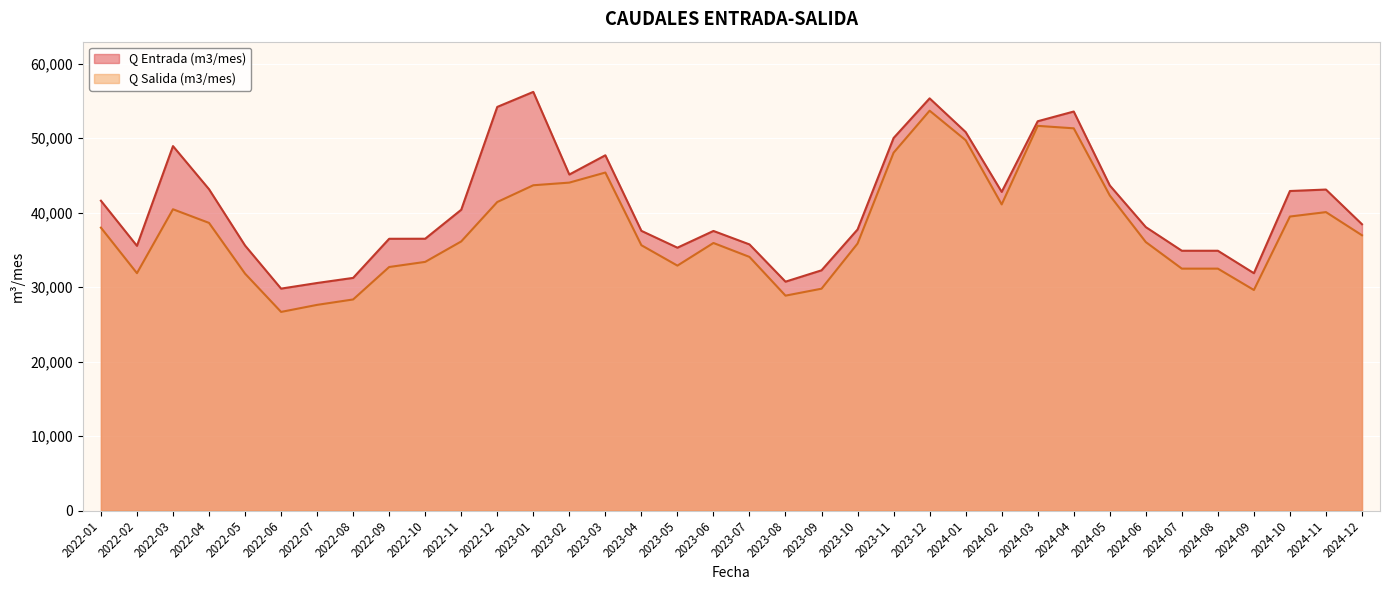

What is the difference between the maximum and second lowest values in the Q Entrada (m3/mes) series?

25666.0